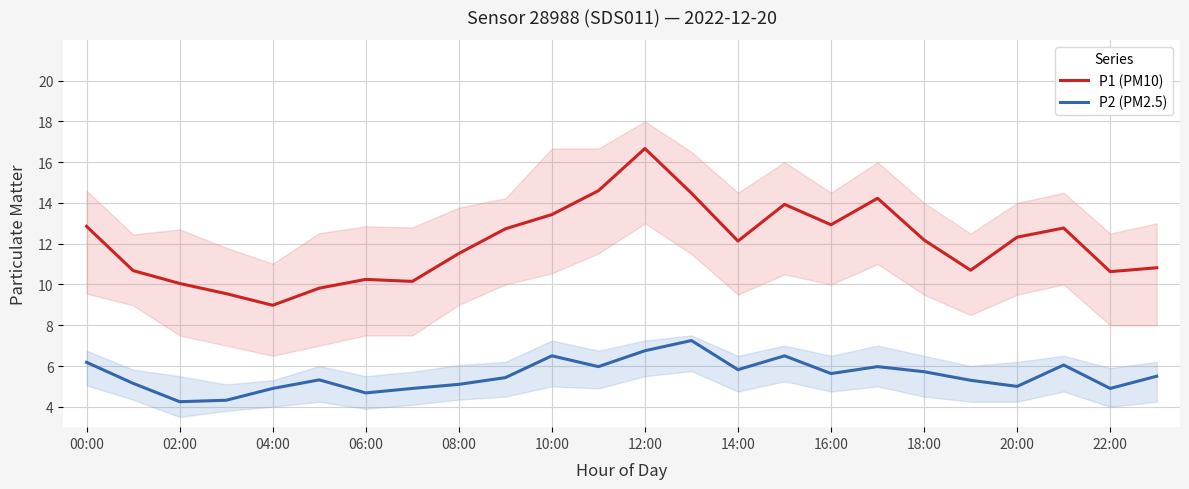

True or false: P1 (PM10) has a value of 12.3 at 20:00.

True